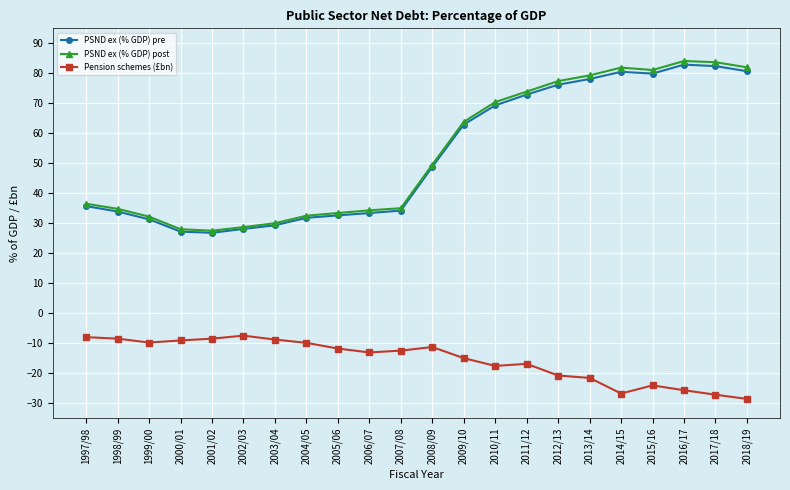

What is the sum of all PSND ex (% GDP) post values?

1180.0